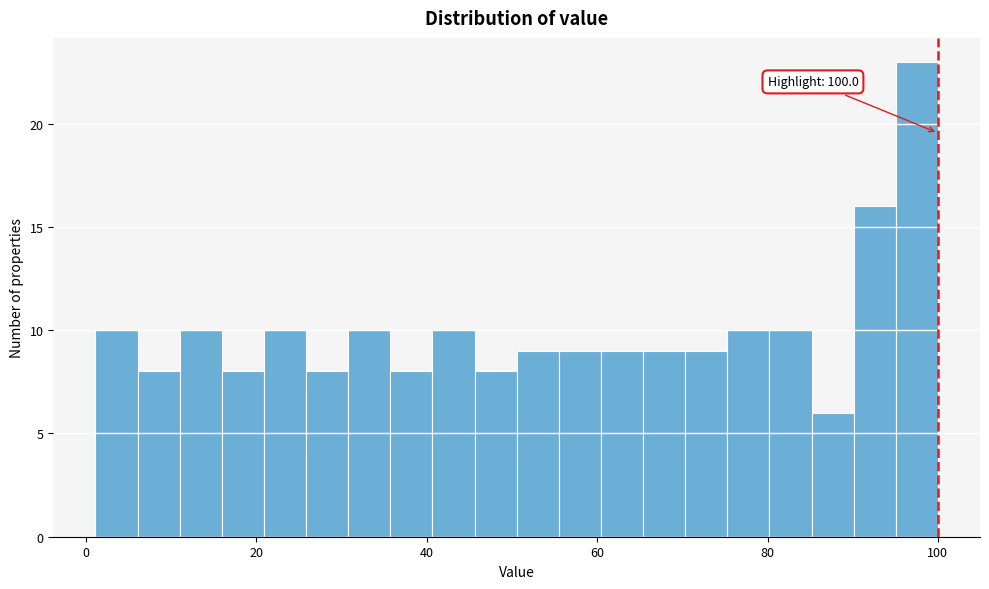

Read against the x-axis, roughly where is the centre of the tallest bar?

98